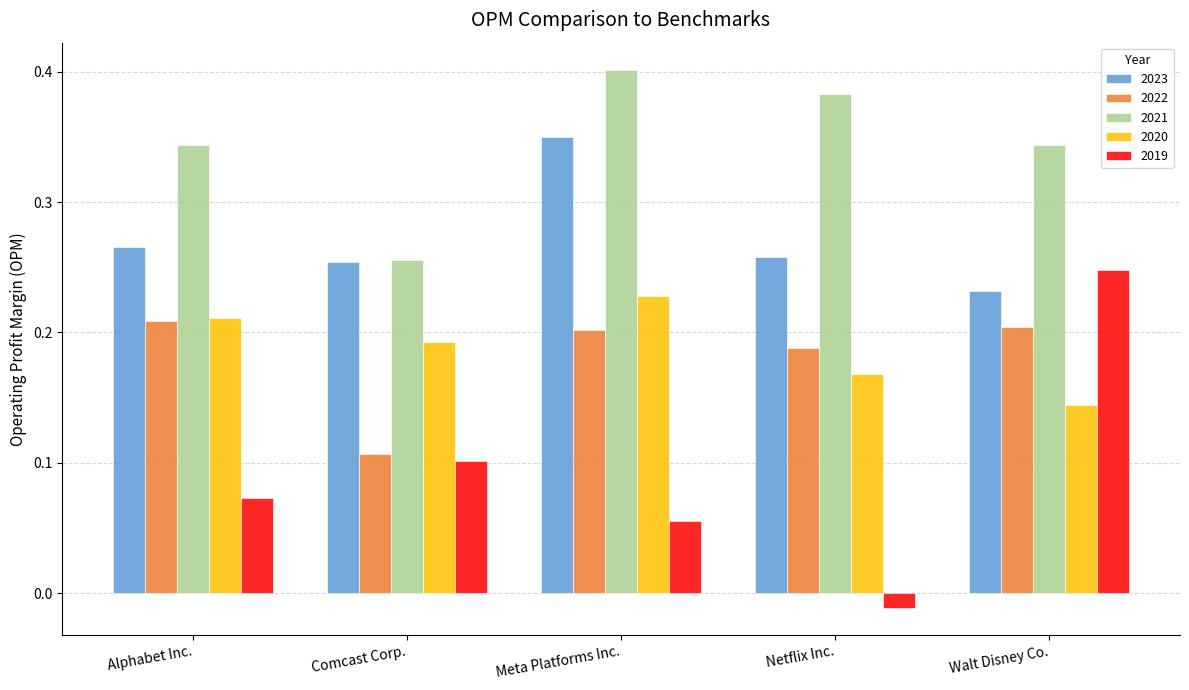

What are all the series names shown in the legend?

2023, 2022, 2021, 2020, 2019